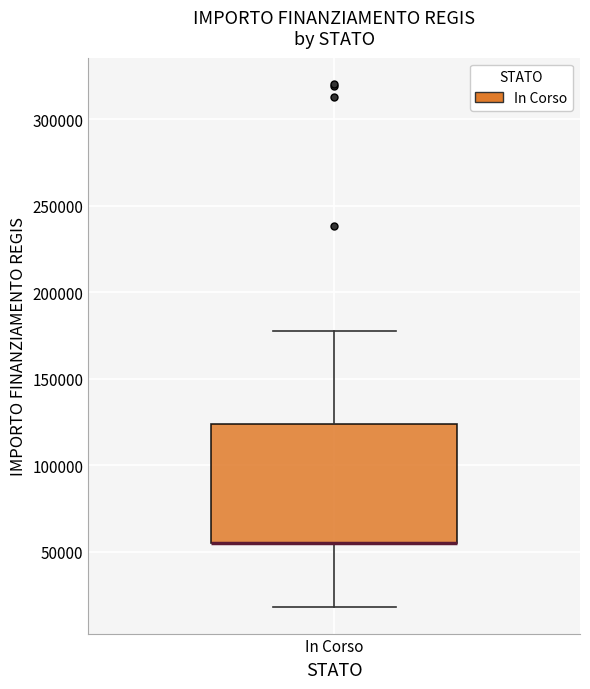

Read this box plot against the y-axis: the position of the median line, the range covered by the box, and the ends of both whiskers. The values are not printed on the chart, so give them approximately, as read against the axis.

median 55000 (drawn on the box's lower edge), box 55000 to 125000, whiskers 20000 to 175000